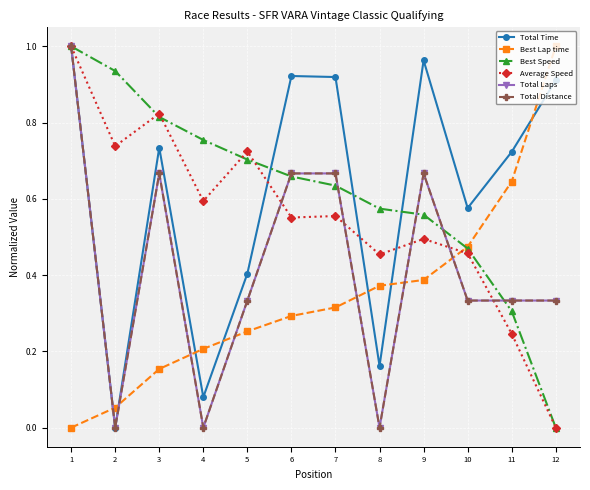

How many positive values does the Best Lap time series have?

11